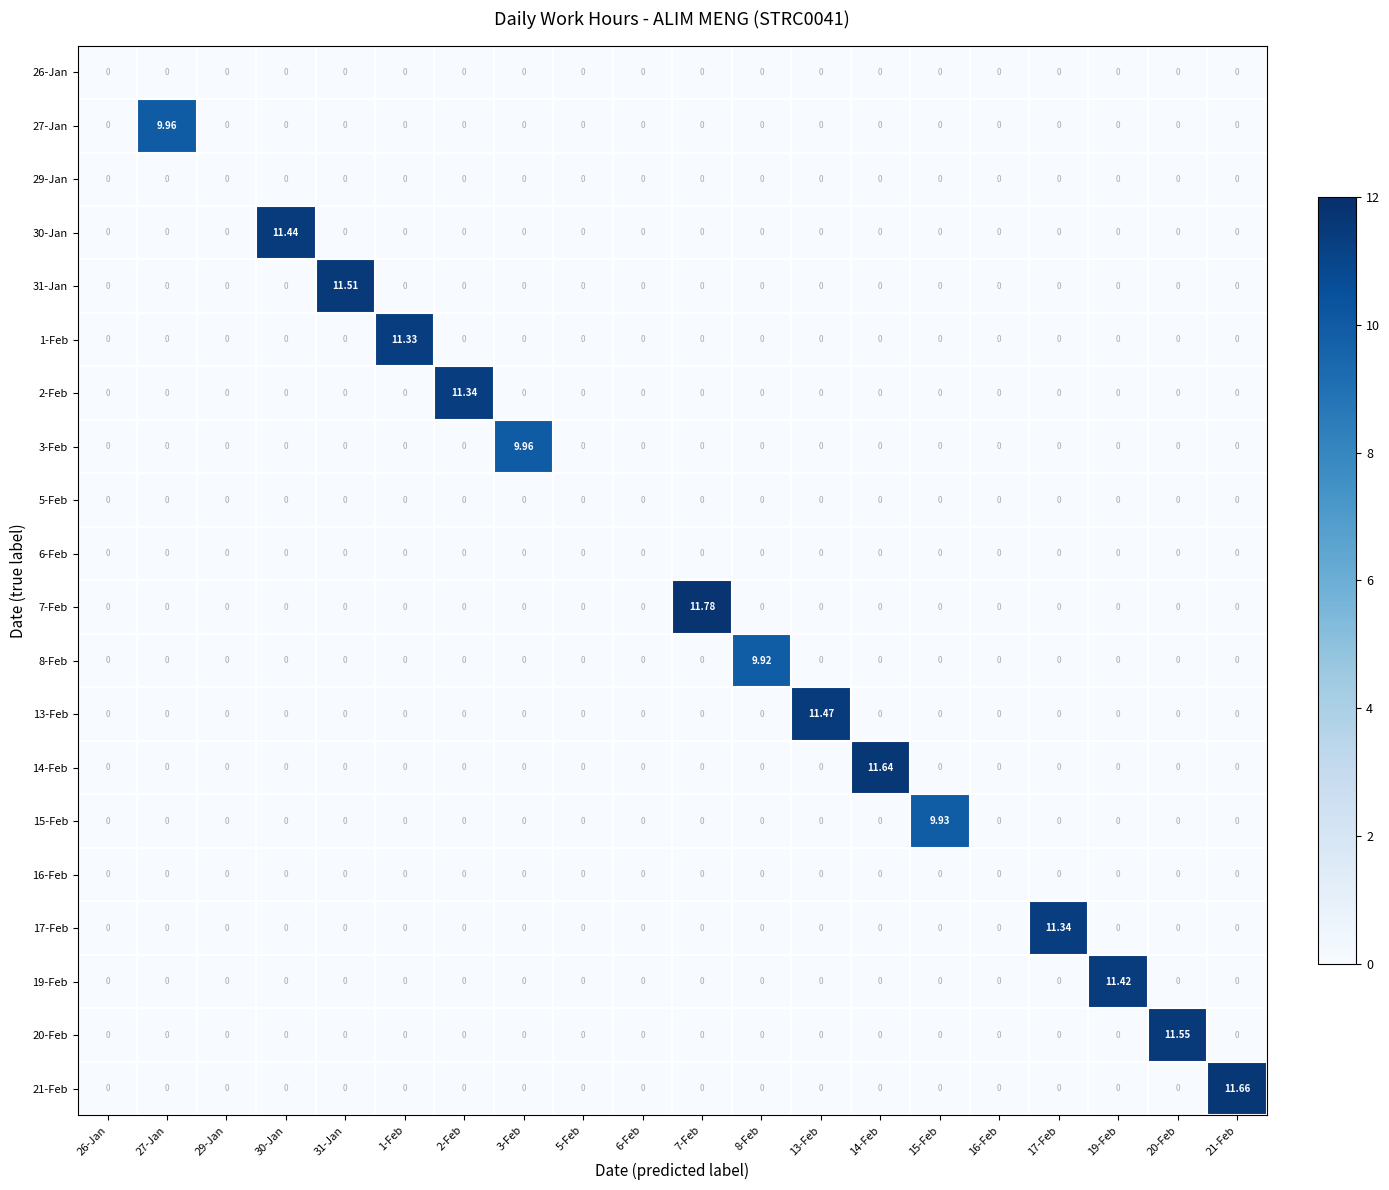

Reading right to left, extract all data points from this chart.

26-Jan: 21-Feb=0.0	20-Feb=0.0	19-Feb=0.0	17-Feb=0.0	16-Feb=0.0	15-Feb=0.0	14-Feb=0.0	13-Feb=0.0	8-Feb=0.0	7-Feb=0.0	6-Feb=0.0	5-Feb=0.0	3-Feb=0.0	2-Feb=0.0	1-Feb=0.0	31-Jan=0.0	30-Jan=0.0	29-Jan=0.0	27-Jan=0.0	26-Jan=0.0
27-Jan: 21-Feb=0.0	20-Feb=0.0	19-Feb=0.0	17-Feb=0.0	16-Feb=0.0	15-Feb=0.0	14-Feb=0.0	13-Feb=0.0	8-Feb=0.0	7-Feb=0.0	6-Feb=0.0	5-Feb=0.0	3-Feb=0.0	2-Feb=0.0	1-Feb=0.0	31-Jan=0.0	30-Jan=0.0	29-Jan=0.0	27-Jan=10.0	26-Jan=0.0
29-Jan: 21-Feb=0.0	20-Feb=0.0	19-Feb=0.0	17-Feb=0.0	16-Feb=0.0	15-Feb=0.0	14-Feb=0.0	13-Feb=0.0	8-Feb=0.0	7-Feb=0.0	6-Feb=0.0	5-Feb=0.0	3-Feb=0.0	2-Feb=0.0	1-Feb=0.0	31-Jan=0.0	30-Jan=0.0	29-Jan=0.0	27-Jan=0.0	26-Jan=0.0
30-Jan: 21-Feb=0.0	20-Feb=0.0	19-Feb=0.0	17-Feb=0.0	16-Feb=0.0	15-Feb=0.0	14-Feb=0.0	13-Feb=0.0	8-Feb=0.0	7-Feb=0.0	6-Feb=0.0	5-Feb=0.0	3-Feb=0.0	2-Feb=0.0	1-Feb=0.0	31-Jan=0.0	30-Jan=11.4	29-Jan=0.0	27-Jan=0.0	26-Jan=0.0
31-Jan: 21-Feb=0.0	20-Feb=0.0	19-Feb=0.0	17-Feb=0.0	16-Feb=0.0	15-Feb=0.0	14-Feb=0.0	13-Feb=0.0	8-Feb=0.0	7-Feb=0.0	6-Feb=0.0	5-Feb=0.0	3-Feb=0.0	2-Feb=0.0	1-Feb=0.0	31-Jan=11.5	30-Jan=0.0	29-Jan=0.0	27-Jan=0.0	26-Jan=0.0
1-Feb: 21-Feb=0.0	20-Feb=0.0	19-Feb=0.0	17-Feb=0.0	16-Feb=0.0	15-Feb=0.0	14-Feb=0.0	13-Feb=0.0	8-Feb=0.0	7-Feb=0.0	6-Feb=0.0	5-Feb=0.0	3-Feb=0.0	2-Feb=0.0	1-Feb=11.3	31-Jan=0.0	30-Jan=0.0	29-Jan=0.0	27-Jan=0.0	26-Jan=0.0
2-Feb: 21-Feb=0.0	20-Feb=0.0	19-Feb=0.0	17-Feb=0.0	16-Feb=0.0	15-Feb=0.0	14-Feb=0.0	13-Feb=0.0	8-Feb=0.0	7-Feb=0.0	6-Feb=0.0	5-Feb=0.0	3-Feb=0.0	2-Feb=11.3	1-Feb=0.0	31-Jan=0.0	30-Jan=0.0	29-Jan=0.0	27-Jan=0.0	26-Jan=0.0
3-Feb: 21-Feb=0.0	20-Feb=0.0	19-Feb=0.0	17-Feb=0.0	16-Feb=0.0	15-Feb=0.0	14-Feb=0.0	13-Feb=0.0	8-Feb=0.0	7-Feb=0.0	6-Feb=0.0	5-Feb=0.0	3-Feb=10.0	2-Feb=0.0	1-Feb=0.0	31-Jan=0.0	30-Jan=0.0	29-Jan=0.0	27-Jan=0.0	26-Jan=0.0
5-Feb: 21-Feb=0.0	20-Feb=0.0	19-Feb=0.0	17-Feb=0.0	16-Feb=0.0	15-Feb=0.0	14-Feb=0.0	13-Feb=0.0	8-Feb=0.0	7-Feb=0.0	6-Feb=0.0	5-Feb=0.0	3-Feb=0.0	2-Feb=0.0	1-Feb=0.0	31-Jan=0.0	30-Jan=0.0	29-Jan=0.0	27-Jan=0.0	26-Jan=0.0
6-Feb: 21-Feb=0.0	20-Feb=0.0	19-Feb=0.0	17-Feb=0.0	16-Feb=0.0	15-Feb=0.0	14-Feb=0.0	13-Feb=0.0	8-Feb=0.0	7-Feb=0.0	6-Feb=0.0	5-Feb=0.0	3-Feb=0.0	2-Feb=0.0	1-Feb=0.0	31-Jan=0.0	30-Jan=0.0	29-Jan=0.0	27-Jan=0.0	26-Jan=0.0
7-Feb: 21-Feb=0.0	20-Feb=0.0	19-Feb=0.0	17-Feb=0.0	16-Feb=0.0	15-Feb=0.0	14-Feb=0.0	13-Feb=0.0	8-Feb=0.0	7-Feb=11.8	6-Feb=0.0	5-Feb=0.0	3-Feb=0.0	2-Feb=0.0	1-Feb=0.0	31-Jan=0.0	30-Jan=0.0	29-Jan=0.0	27-Jan=0.0	26-Jan=0.0
8-Feb: 21-Feb=0.0	20-Feb=0.0	19-Feb=0.0	17-Feb=0.0	16-Feb=0.0	15-Feb=0.0	14-Feb=0.0	13-Feb=0.0	8-Feb=9.9	7-Feb=0.0	6-Feb=0.0	5-Feb=0.0	3-Feb=0.0	2-Feb=0.0	1-Feb=0.0	31-Jan=0.0	30-Jan=0.0	29-Jan=0.0	27-Jan=0.0	26-Jan=0.0
13-Feb: 21-Feb=0.0	20-Feb=0.0	19-Feb=0.0	17-Feb=0.0	16-Feb=0.0	15-Feb=0.0	14-Feb=0.0	13-Feb=11.5	8-Feb=0.0	7-Feb=0.0	6-Feb=0.0	5-Feb=0.0	3-Feb=0.0	2-Feb=0.0	1-Feb=0.0	31-Jan=0.0	30-Jan=0.0	29-Jan=0.0	27-Jan=0.0	26-Jan=0.0
14-Feb: 21-Feb=0.0	20-Feb=0.0	19-Feb=0.0	17-Feb=0.0	16-Feb=0.0	15-Feb=0.0	14-Feb=11.6	13-Feb=0.0	8-Feb=0.0	7-Feb=0.0	6-Feb=0.0	5-Feb=0.0	3-Feb=0.0	2-Feb=0.0	1-Feb=0.0	31-Jan=0.0	30-Jan=0.0	29-Jan=0.0	27-Jan=0.0	26-Jan=0.0
15-Feb: 21-Feb=0.0	20-Feb=0.0	19-Feb=0.0	17-Feb=0.0	16-Feb=0.0	15-Feb=9.9	14-Feb=0.0	13-Feb=0.0	8-Feb=0.0	7-Feb=0.0	6-Feb=0.0	5-Feb=0.0	3-Feb=0.0	2-Feb=0.0	1-Feb=0.0	31-Jan=0.0	30-Jan=0.0	29-Jan=0.0	27-Jan=0.0	26-Jan=0.0
16-Feb: 21-Feb=0.0	20-Feb=0.0	19-Feb=0.0	17-Feb=0.0	16-Feb=0.0	15-Feb=0.0	14-Feb=0.0	13-Feb=0.0	8-Feb=0.0	7-Feb=0.0	6-Feb=0.0	5-Feb=0.0	3-Feb=0.0	2-Feb=0.0	1-Feb=0.0	31-Jan=0.0	30-Jan=0.0	29-Jan=0.0	27-Jan=0.0	26-Jan=0.0
17-Feb: 21-Feb=0.0	20-Feb=0.0	19-Feb=0.0	17-Feb=11.3	16-Feb=0.0	15-Feb=0.0	14-Feb=0.0	13-Feb=0.0	8-Feb=0.0	7-Feb=0.0	6-Feb=0.0	5-Feb=0.0	3-Feb=0.0	2-Feb=0.0	1-Feb=0.0	31-Jan=0.0	30-Jan=0.0	29-Jan=0.0	27-Jan=0.0	26-Jan=0.0
19-Feb: 21-Feb=0.0	20-Feb=0.0	19-Feb=11.4	17-Feb=0.0	16-Feb=0.0	15-Feb=0.0	14-Feb=0.0	13-Feb=0.0	8-Feb=0.0	7-Feb=0.0	6-Feb=0.0	5-Feb=0.0	3-Feb=0.0	2-Feb=0.0	1-Feb=0.0	31-Jan=0.0	30-Jan=0.0	29-Jan=0.0	27-Jan=0.0	26-Jan=0.0
20-Feb: 21-Feb=0.0	20-Feb=11.6	19-Feb=0.0	17-Feb=0.0	16-Feb=0.0	15-Feb=0.0	14-Feb=0.0	13-Feb=0.0	8-Feb=0.0	7-Feb=0.0	6-Feb=0.0	5-Feb=0.0	3-Feb=0.0	2-Feb=0.0	1-Feb=0.0	31-Jan=0.0	30-Jan=0.0	29-Jan=0.0	27-Jan=0.0	26-Jan=0.0
21-Feb: 21-Feb=11.7	20-Feb=0.0	19-Feb=0.0	17-Feb=0.0	16-Feb=0.0	15-Feb=0.0	14-Feb=0.0	13-Feb=0.0	8-Feb=0.0	7-Feb=0.0	6-Feb=0.0	5-Feb=0.0	3-Feb=0.0	2-Feb=0.0	1-Feb=0.0	31-Jan=0.0	30-Jan=0.0	29-Jan=0.0	27-Jan=0.0	26-Jan=0.0